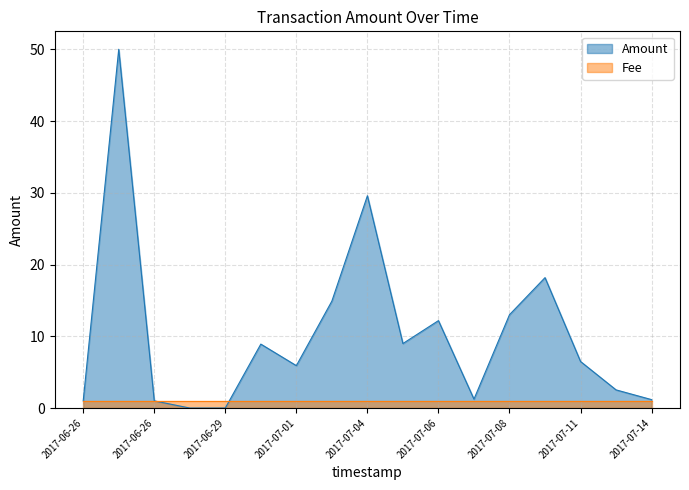

At how many categories does at least one series exceed 27?

2